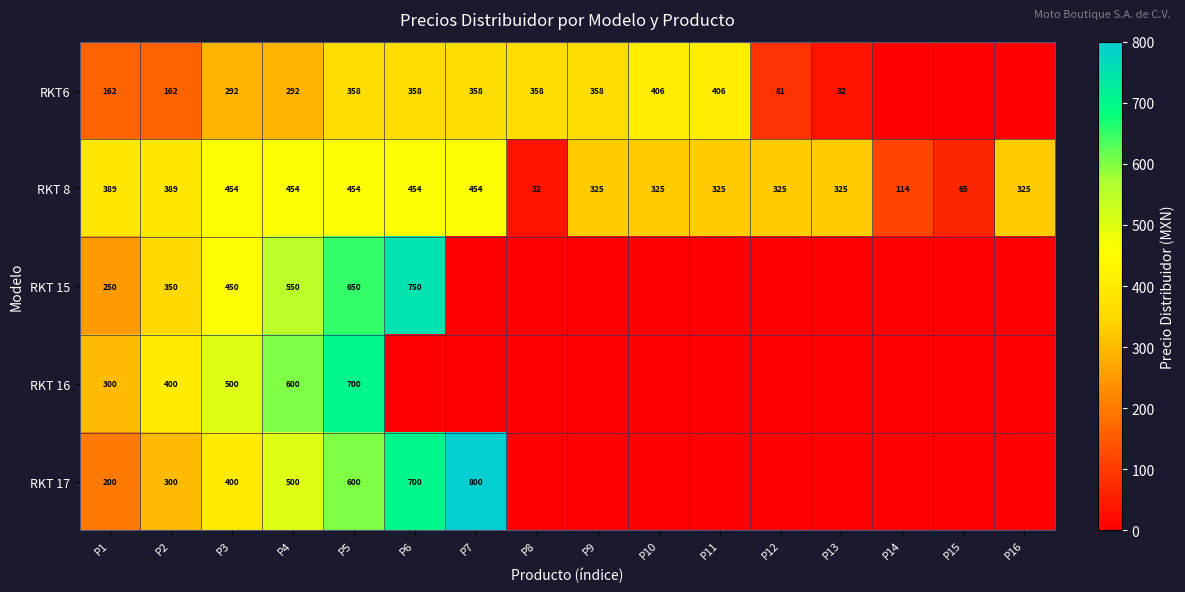

True or false: RKT6 has a value of 566 at P7.

False